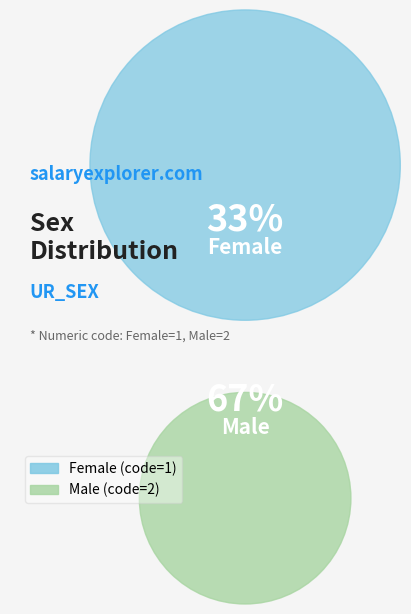

Do Male and Female together represent more than half of the pie?

Yes